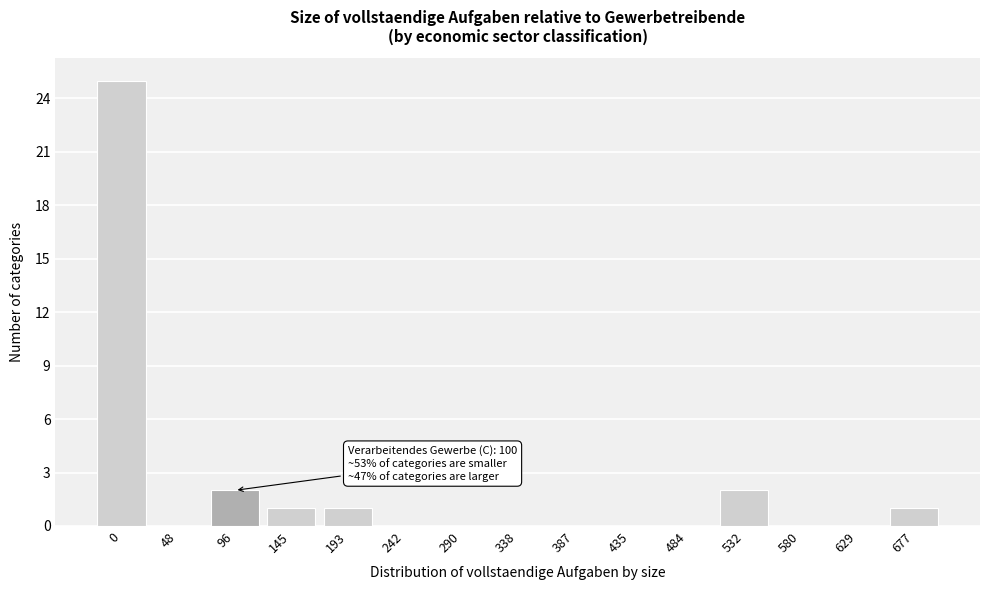

Reading left to right, transcribe all the data shown in this chart.

0=25	48=0	96=2	145=1	193=1	242=0	290=0	338=0	387=0	435=0	484=0	532=2	580=0	629=0	677=1